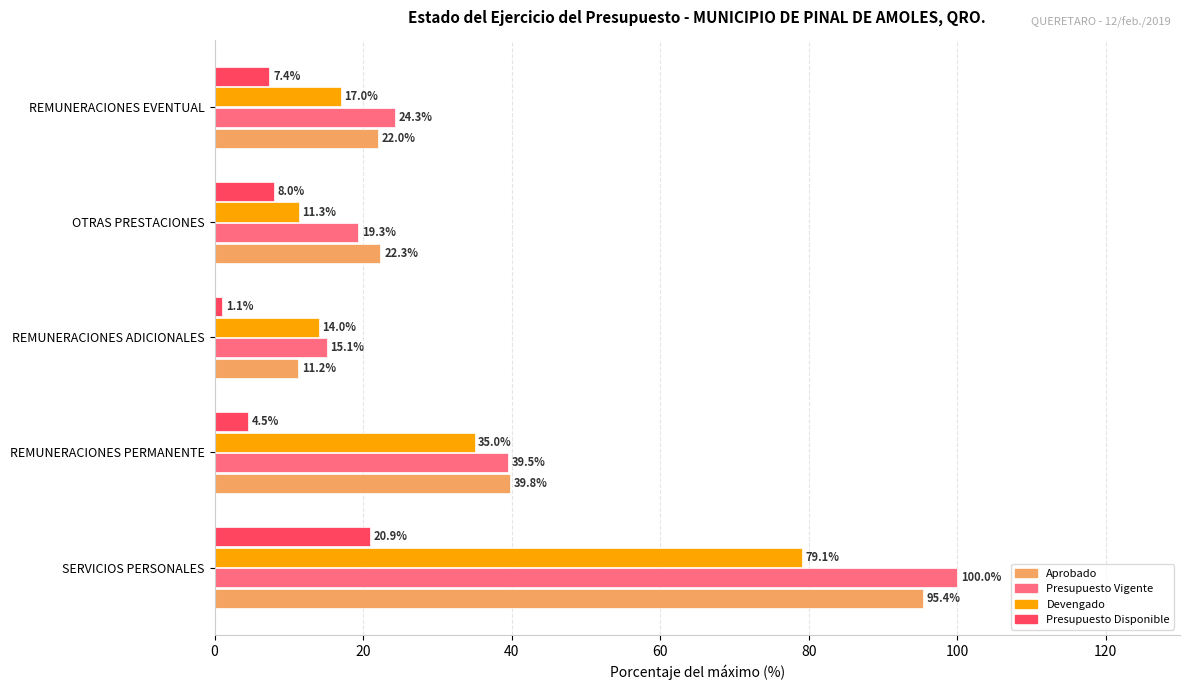

List the series in order of their peak value, lowest first.

Presupuesto Disponible, Devengado, Aprobado, Presupuesto Vigente